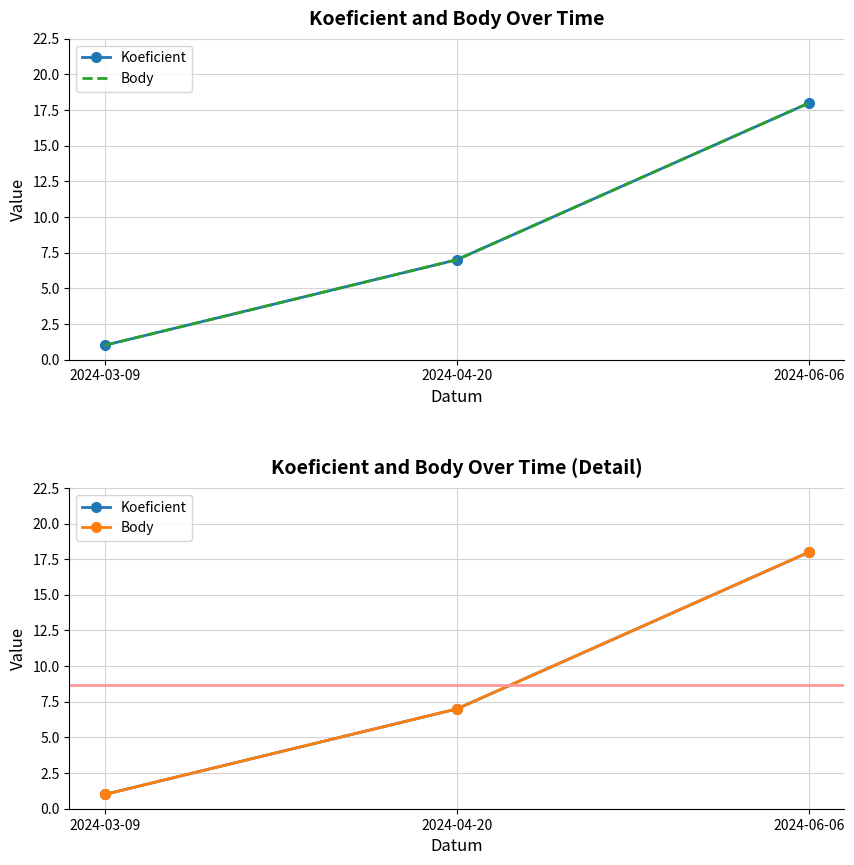

Which category has the lowest value across all series?

2024-03-09